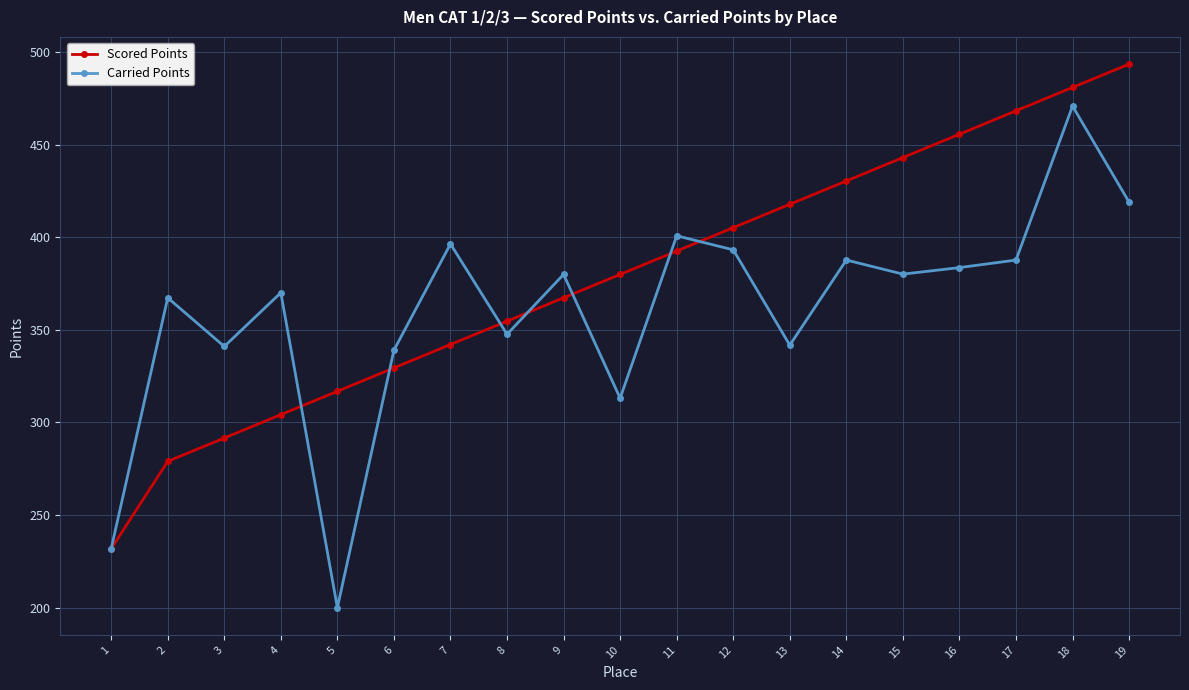

What is the highest value of the Scored Points series?

493.4